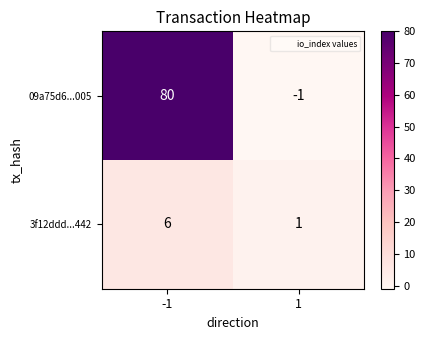

At -1, list the series in order from smallest to largest.

3f12ddd...442, 09a75d6...005